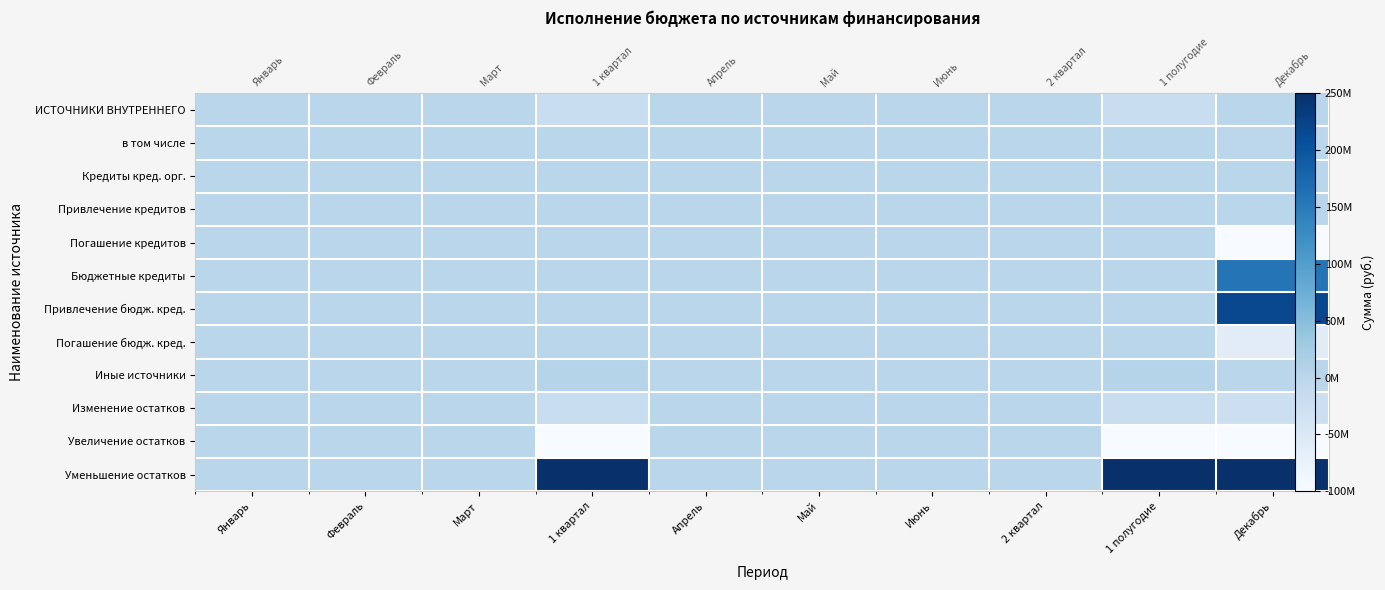

At how many categories does at least one series exceed -2773799730?

10